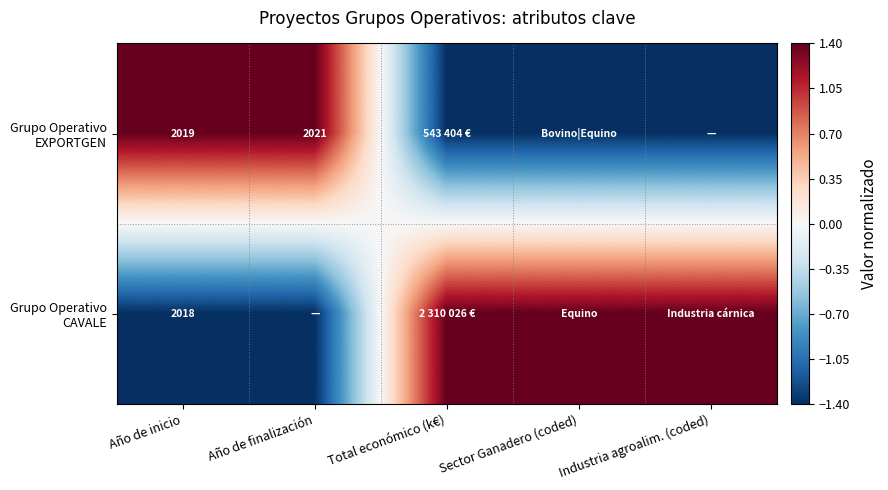

Which series has the largest total across all categories?

Grupo Operativo CAVALE